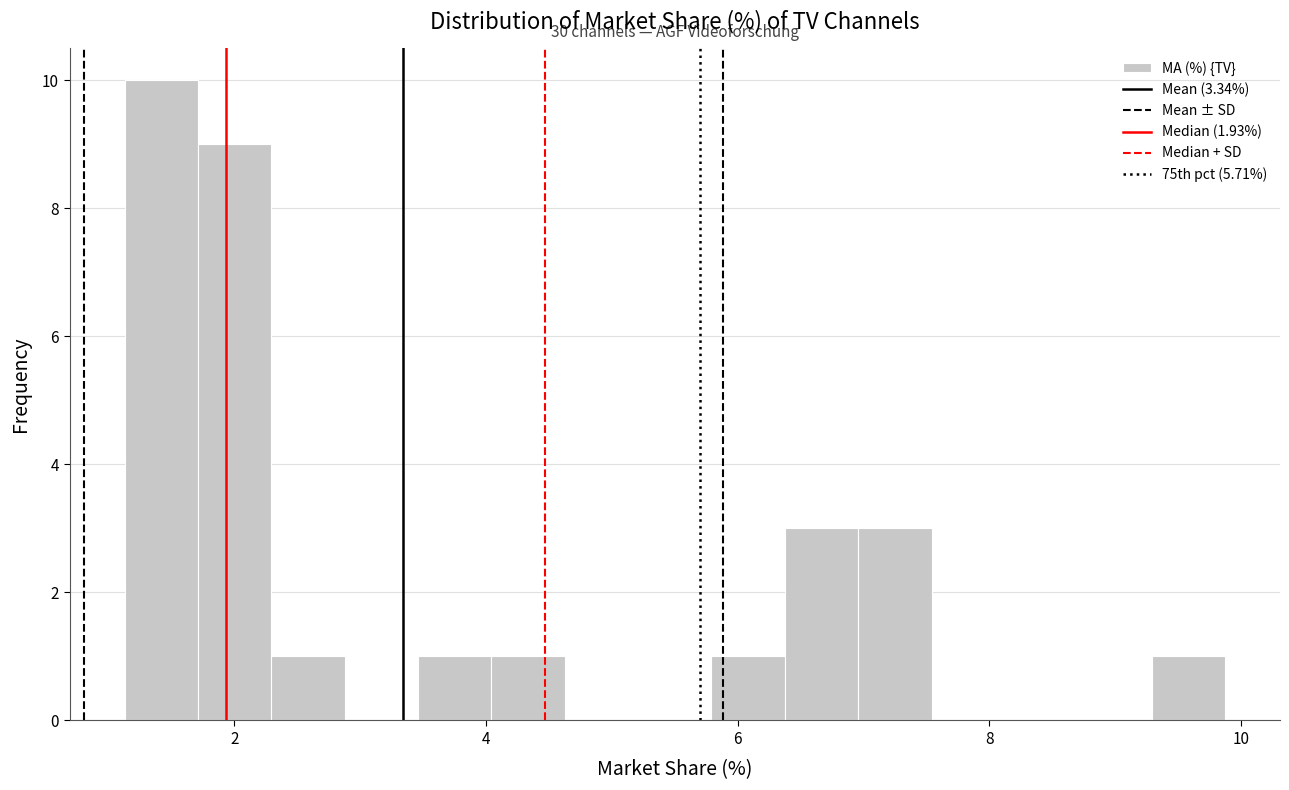

Read against the x-axis, roughly where is the centre of the tallest bar?

1.4